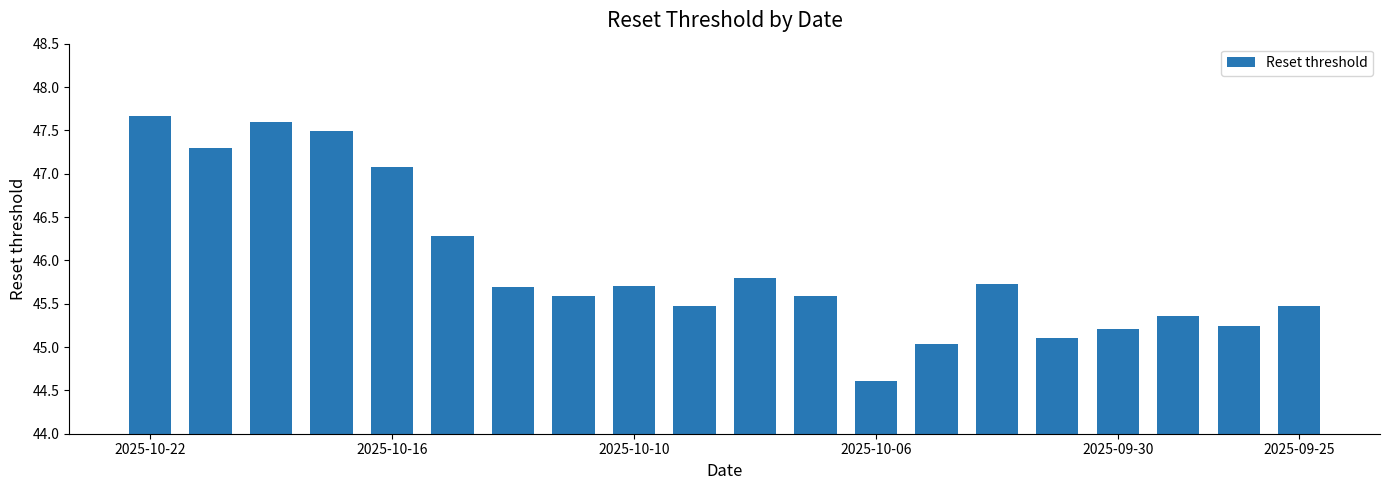

What is the difference between the maximum and minimum values?

3.1